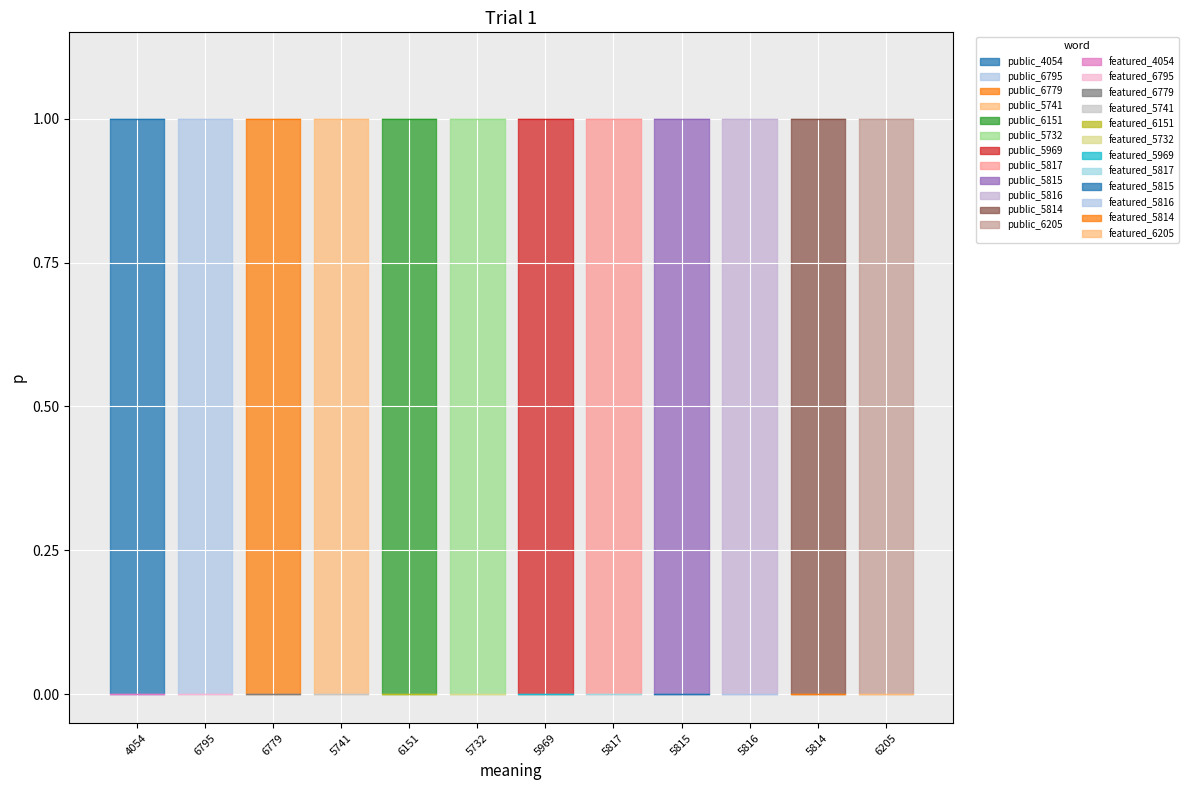

True or false: featured and public cross at least once.

False